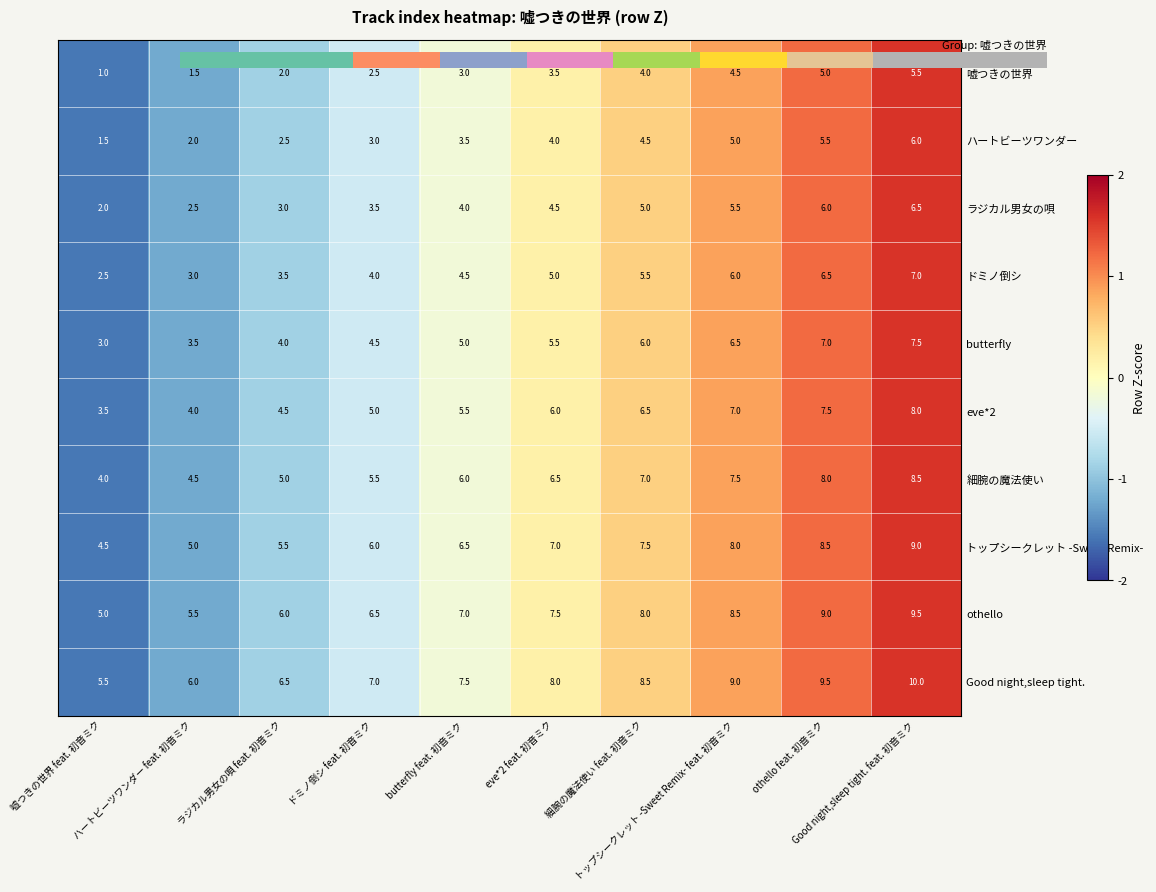

At which category is the sum across all series the highest?

Good night,sleep tight. feat. 初音ミク